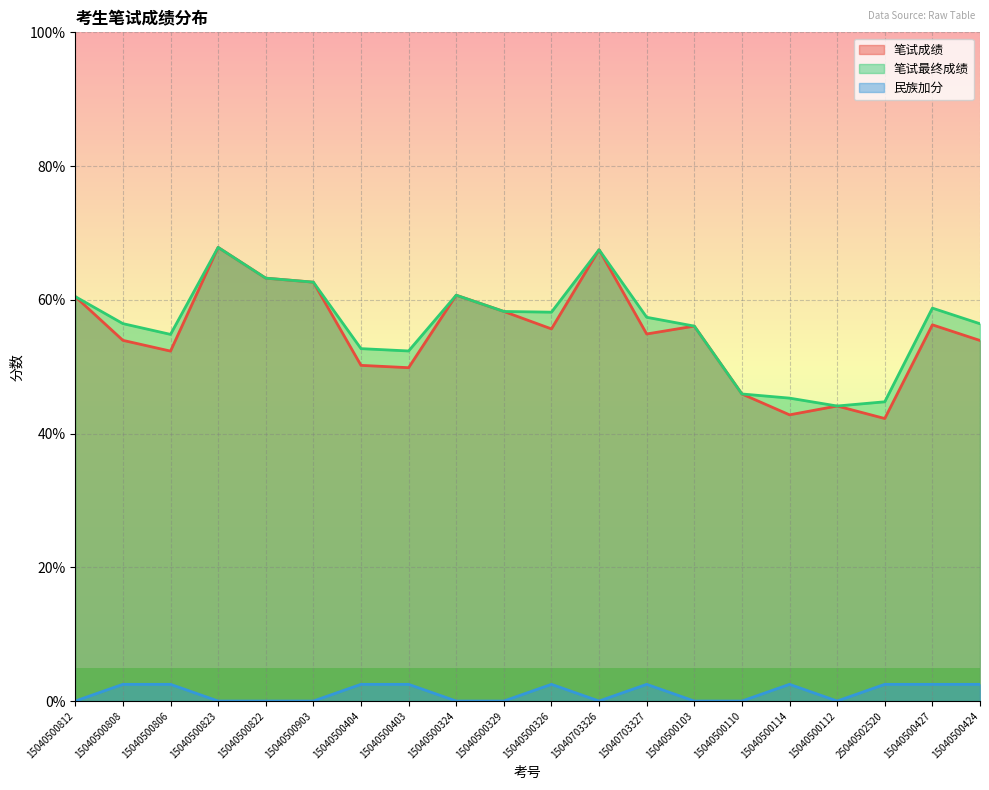

In 笔试最终成绩, how many points are lower than both neighbors (excluding endpoints)?

4